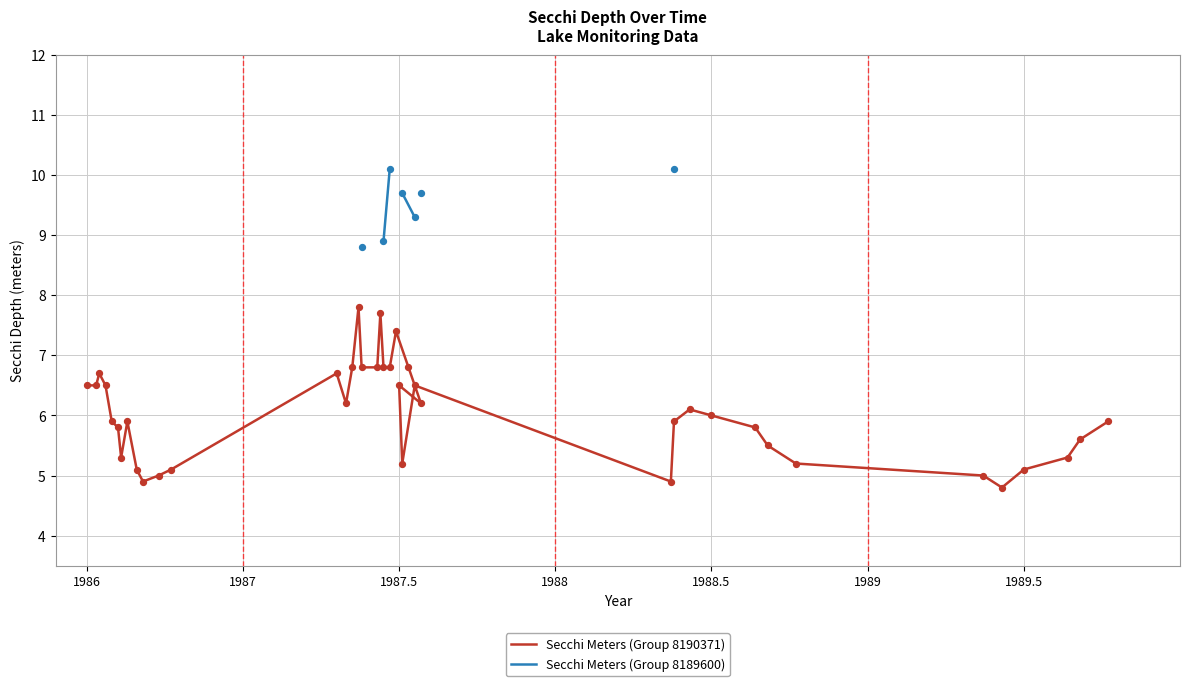

Which series has the largest Y range (max minus min)?

Secchi Meters (Group 8190371)